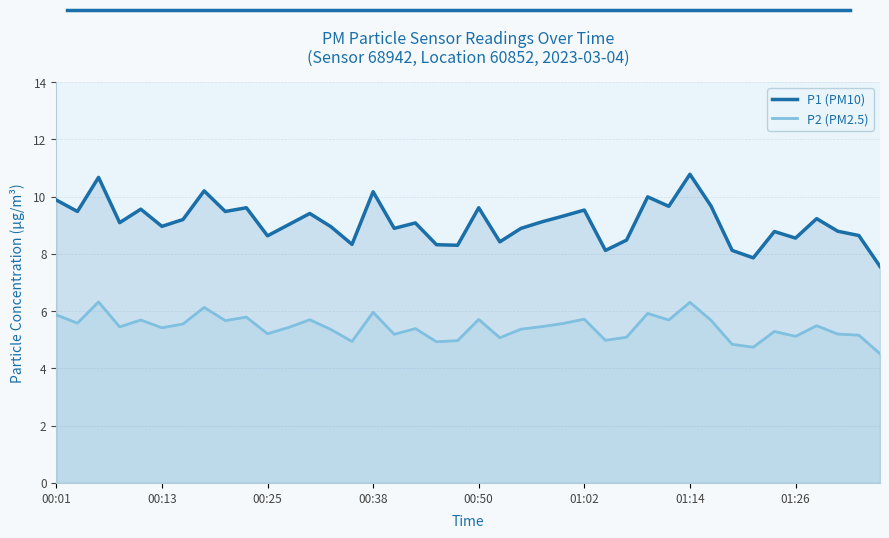

True or false: P1 (PM10) and P2 (PM2.5) intersect in this chart.

False